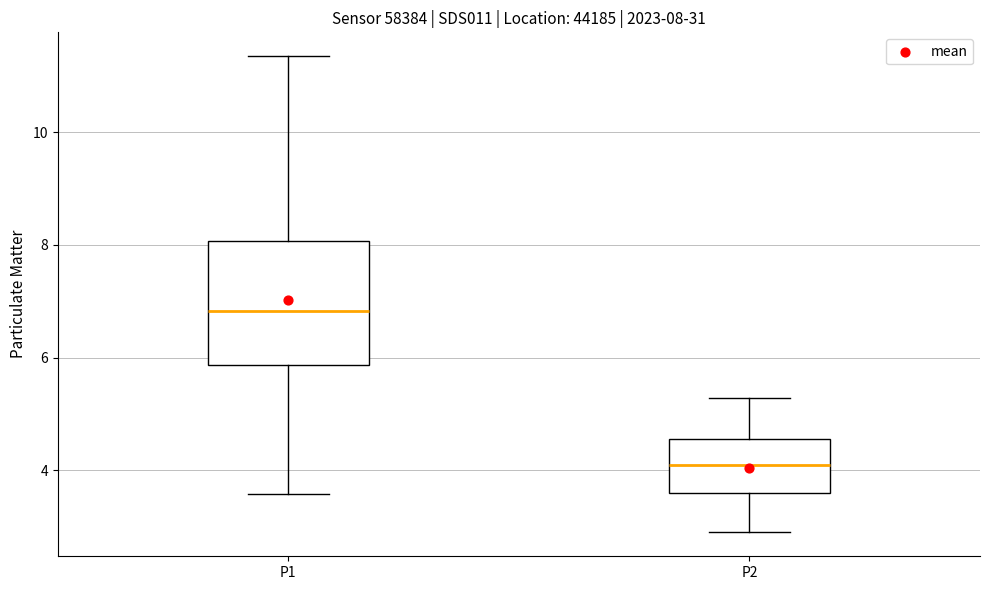

Which box is the tallest, from its lower edge to its upper edge?

P1